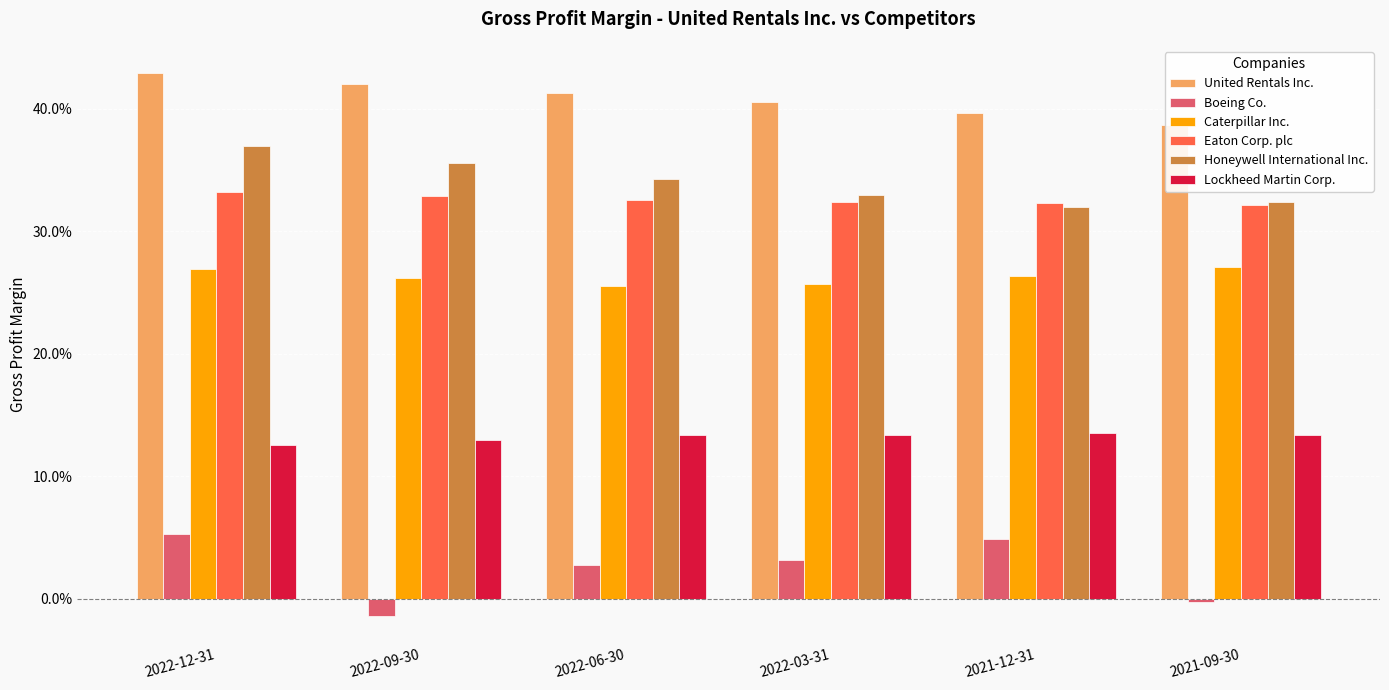

Which series has the widest spread of values?

Boeing Co.